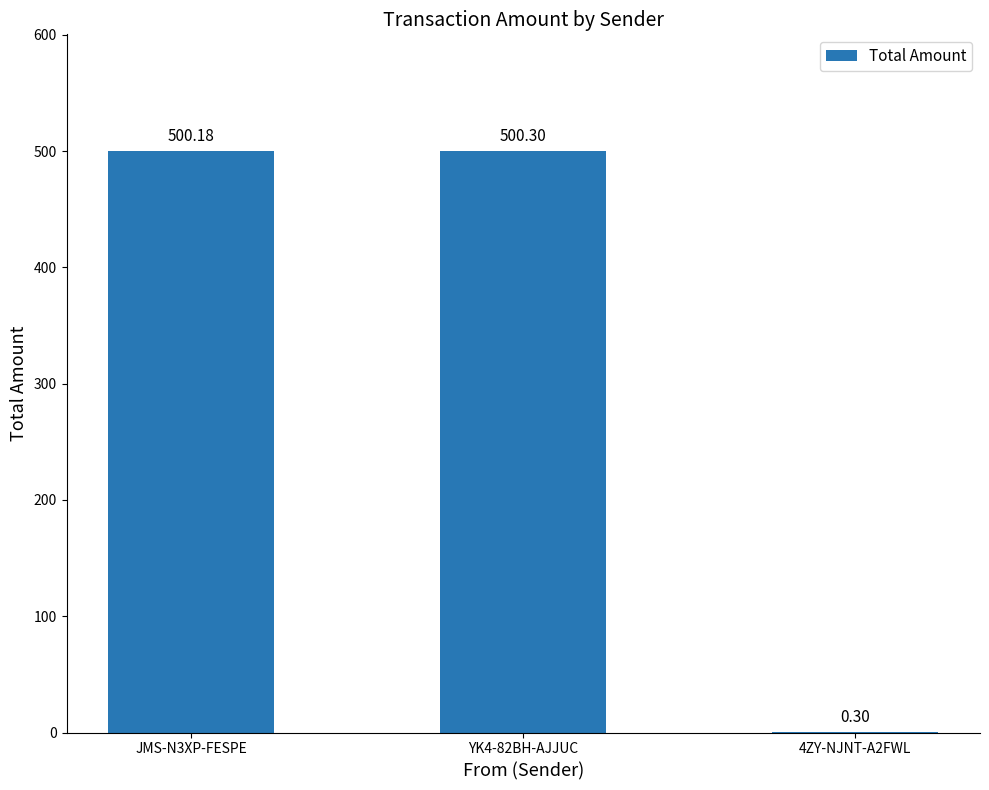

Is it true that the value at YK4-82BH-AJJUC is 886.7?

False